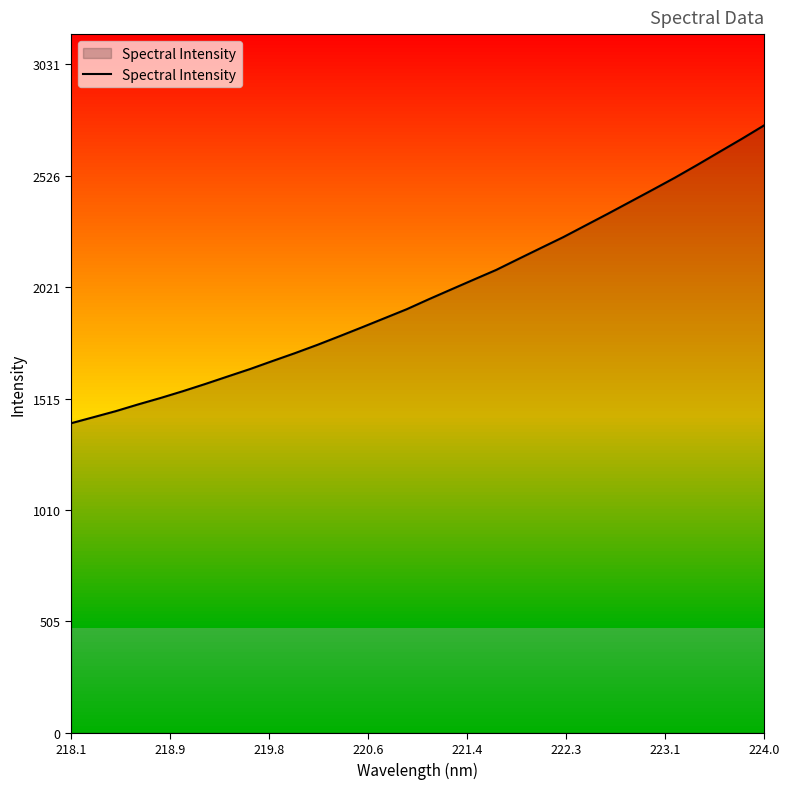

What is the average value?

1992.2